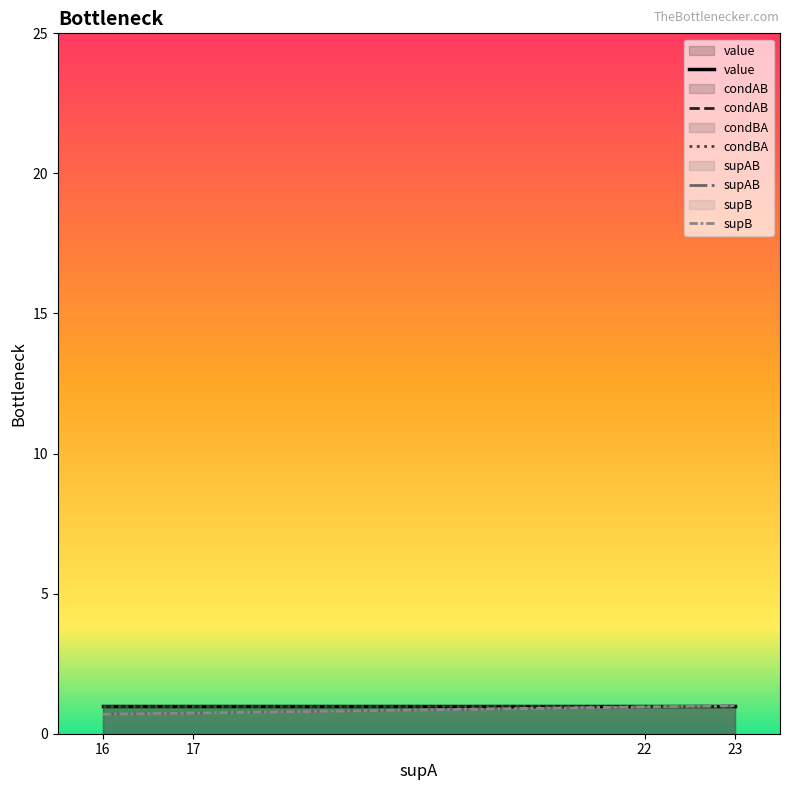

True or false: supAB and condBA cross at least once.

False